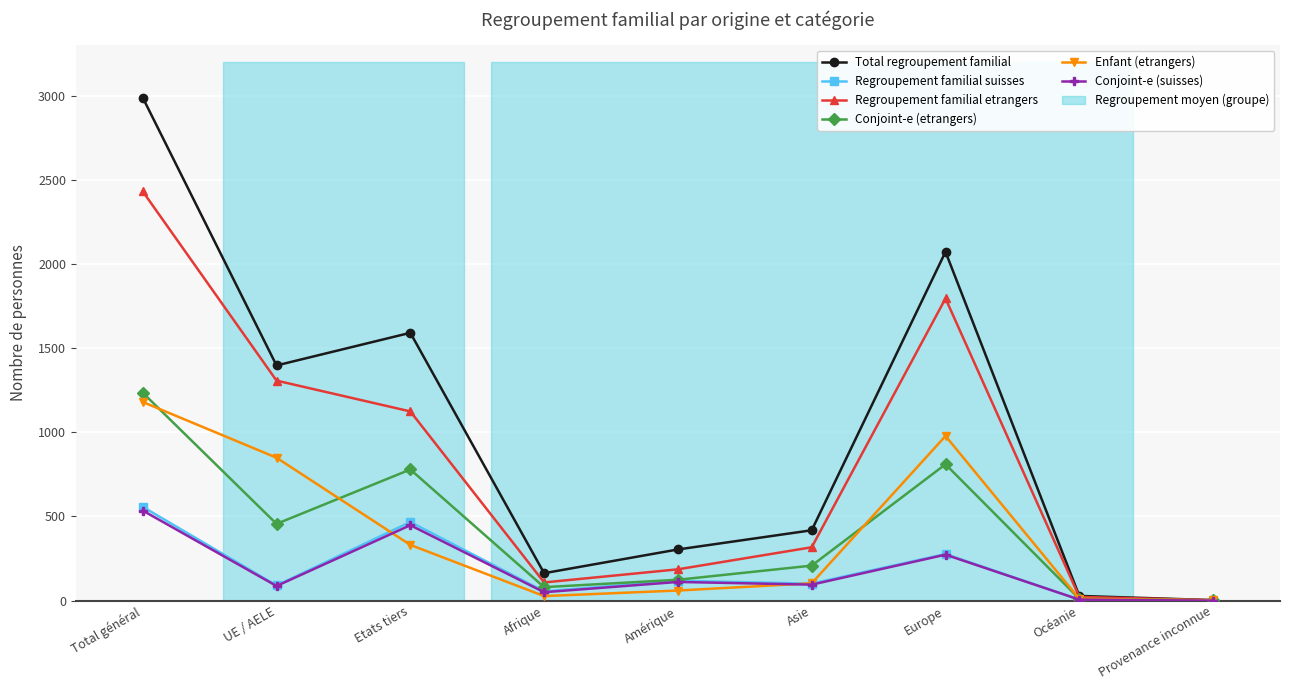

At which category is the sum across all series the highest?

Total général